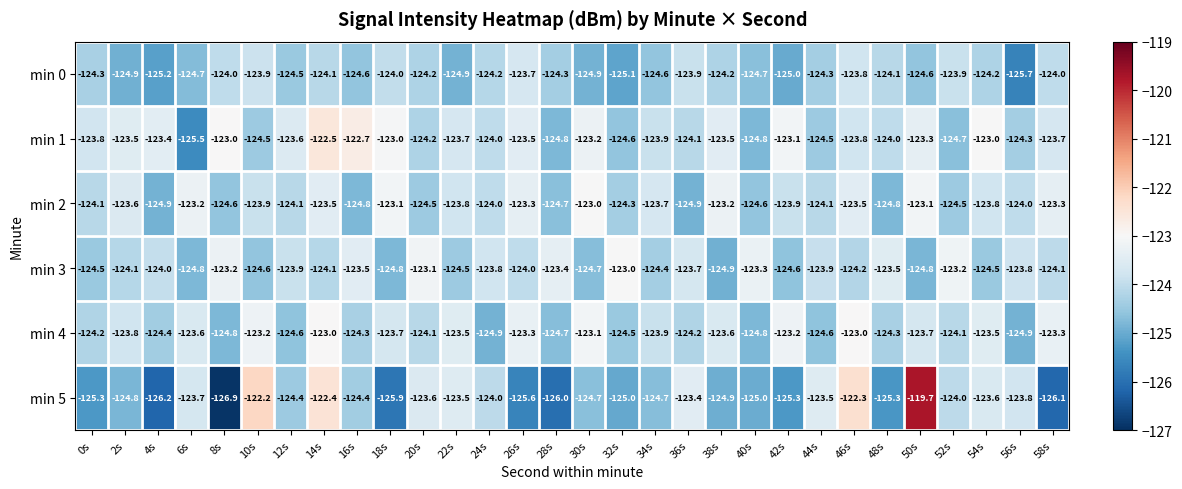

What is the sum of all min 0 values?

-3732.5